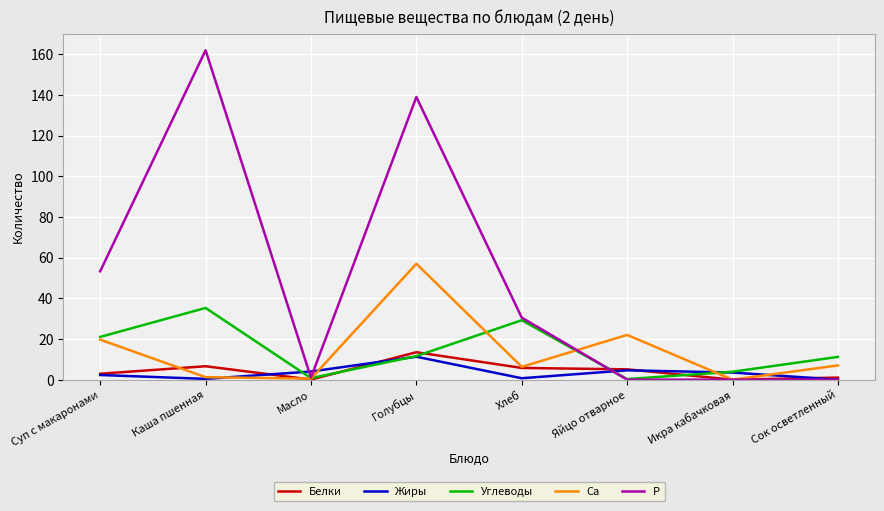

How many interior local peaks does the Жиры series have?

2